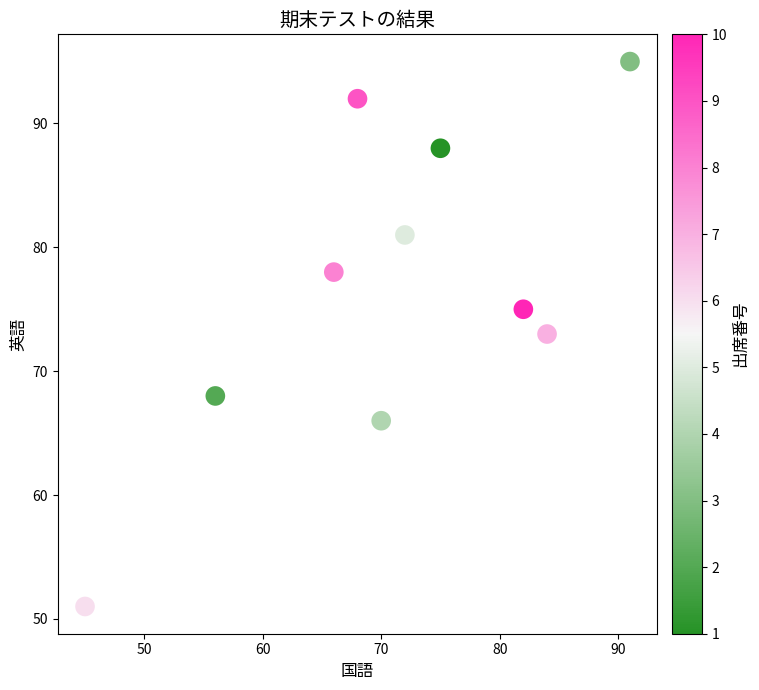

What is the range of X values (max minus min)?

46